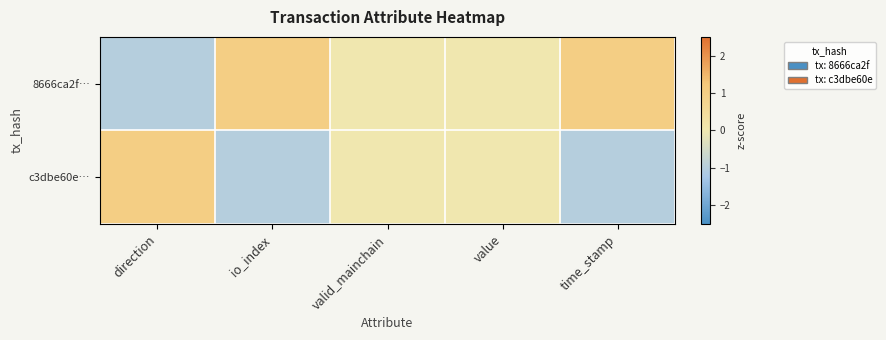

Which series has the largest total across all categories?

8666ca2f…